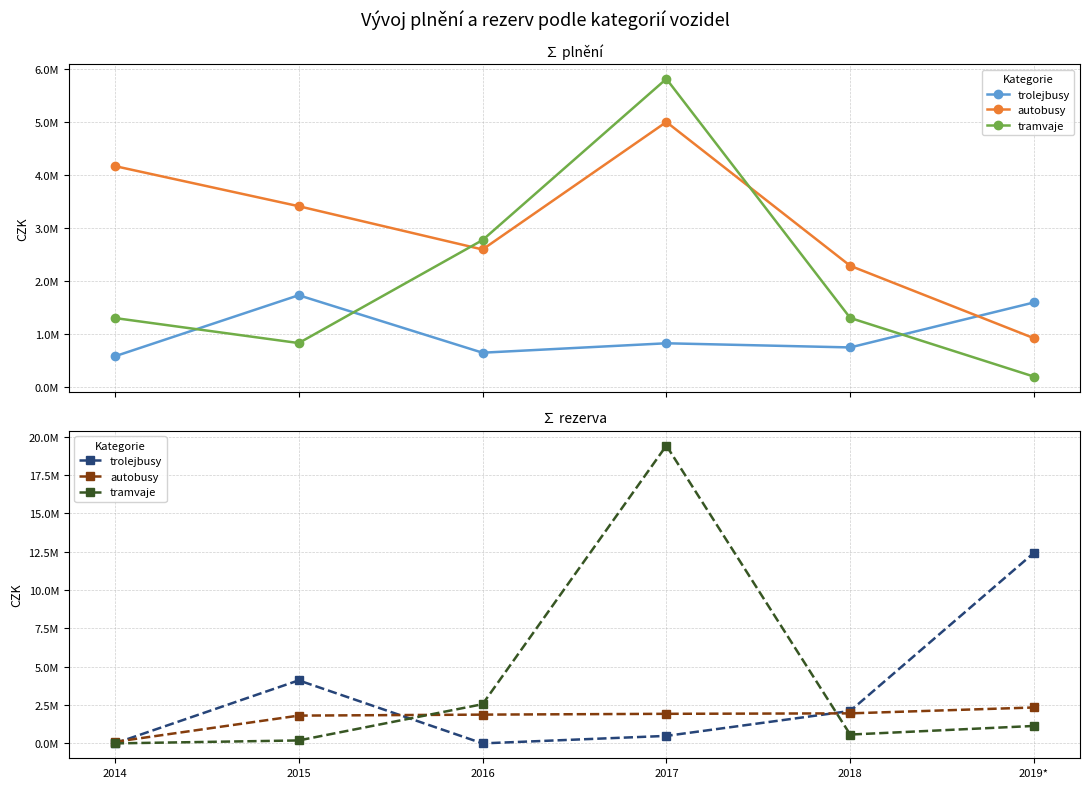

The tramvaje series shows 19408079 at 2017. True or false?

True